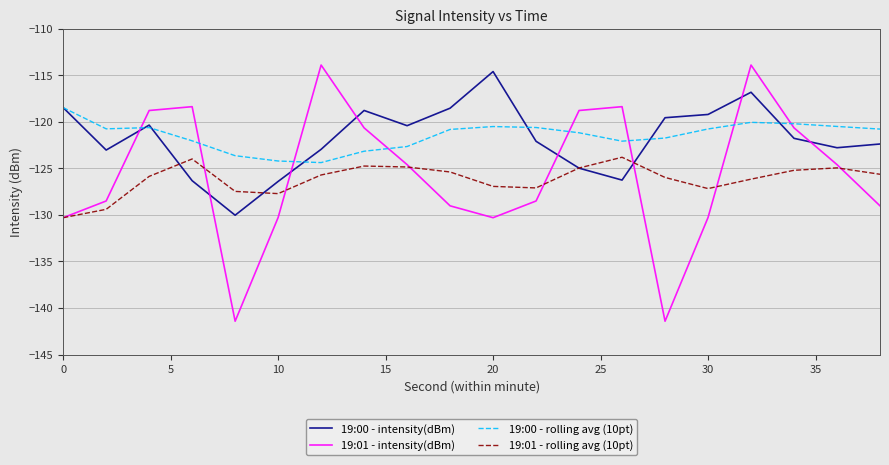

Which series has the widest spread of values?

19:01 - intensity(dBm)